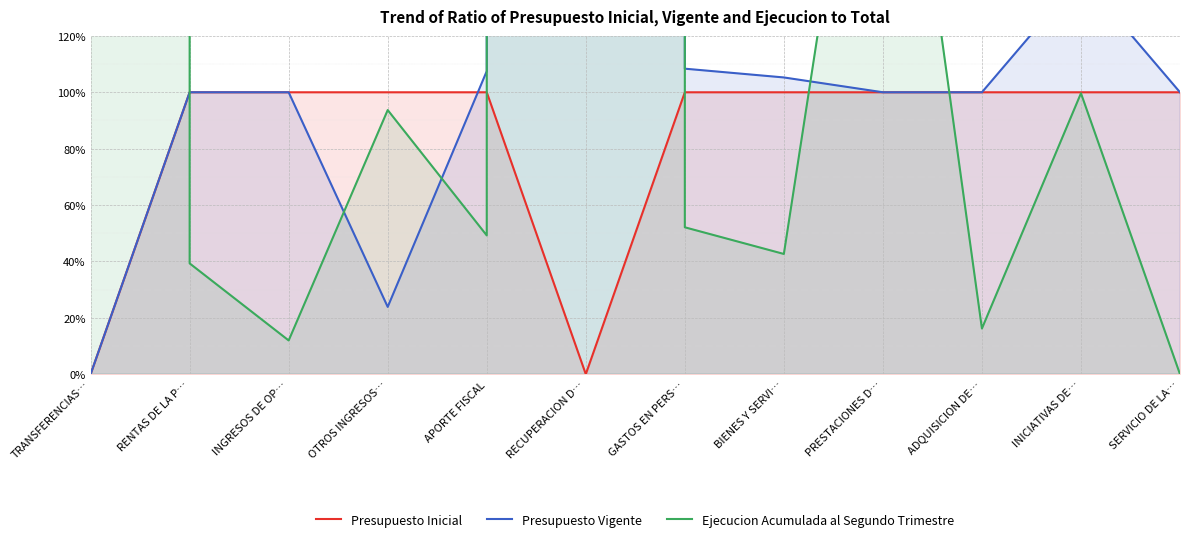

Reading right to left, list all the values displayed in this chart.

Presupuesto Inicial: 100.0	100.0	100.0	100.0	100.0	100.0	0.0	100.0	100.0	100.0	100.0	0.0
Presupuesto Vigente: 100.0	141.2	100.0	100.0	105.3	108.4	38619200.0	107.5	23.9	100.0	100.0	0.0
Ejecucion Acumulada al Segundo Trimestre: 0.0	99.7	16.2	270.5	42.6	52.1	38619200.0	49.2	93.7	12.0	39.3	47755200.0